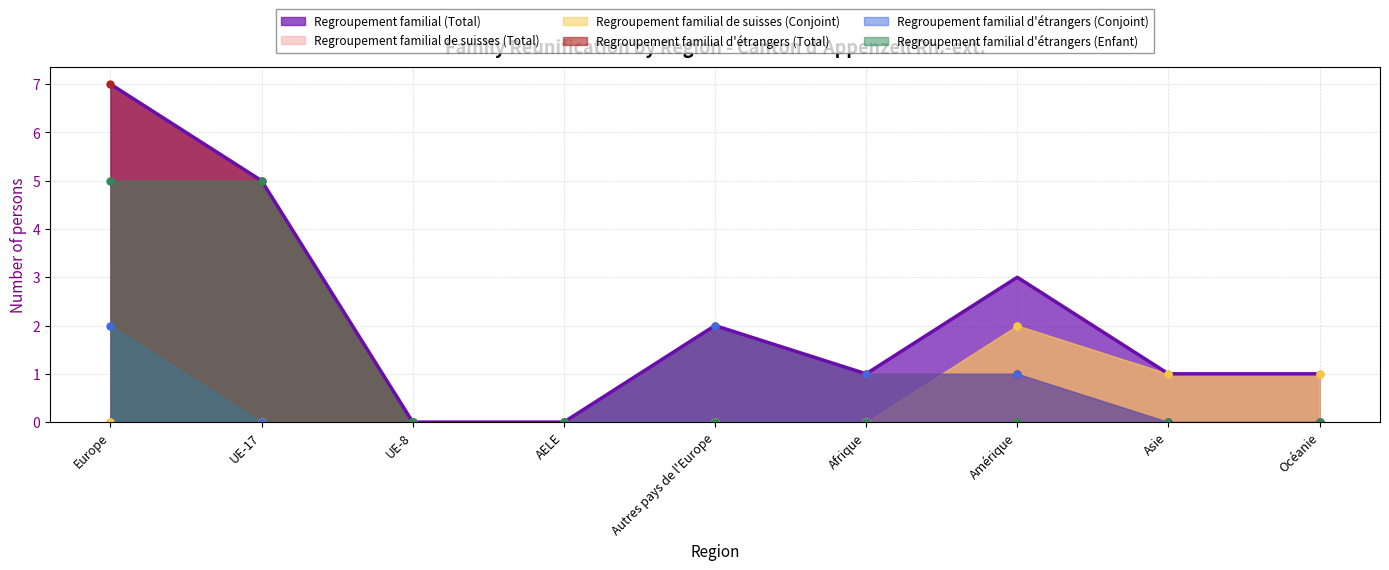

Which category has the lowest value in the Regroupement familial d'étrangers (Total) series?

UE-8